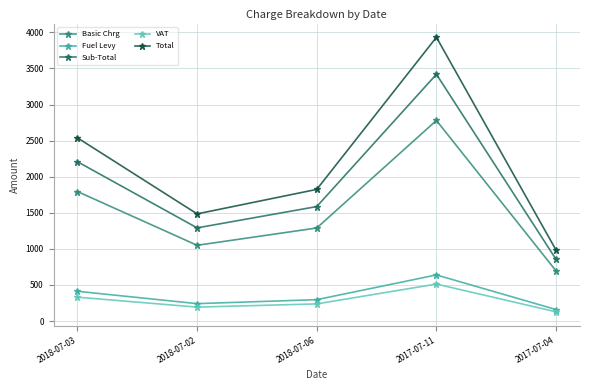

At which category does the chart reach its peak across all series?

2017-07-11